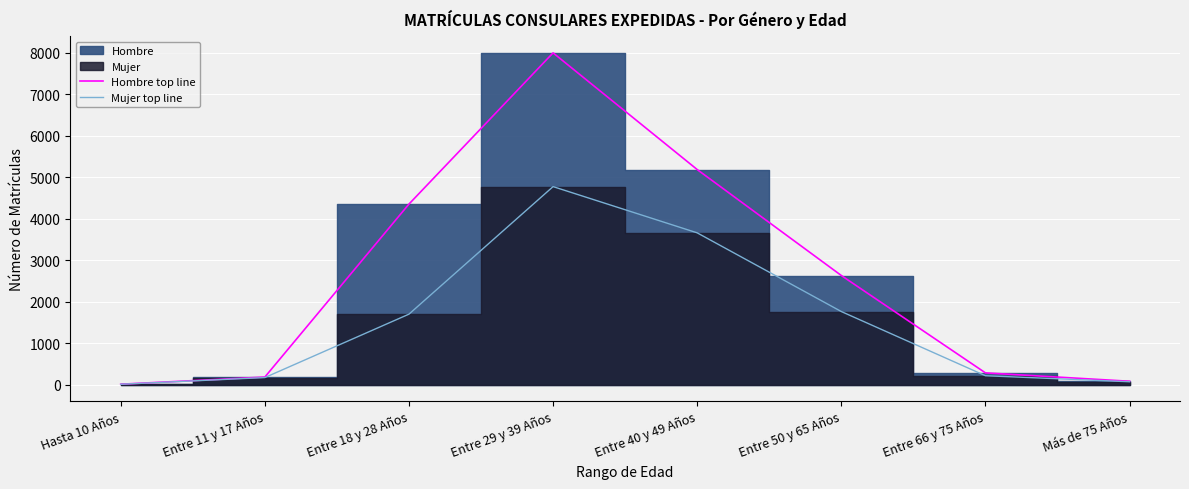

What is the minimum value for Hombre top line?

14